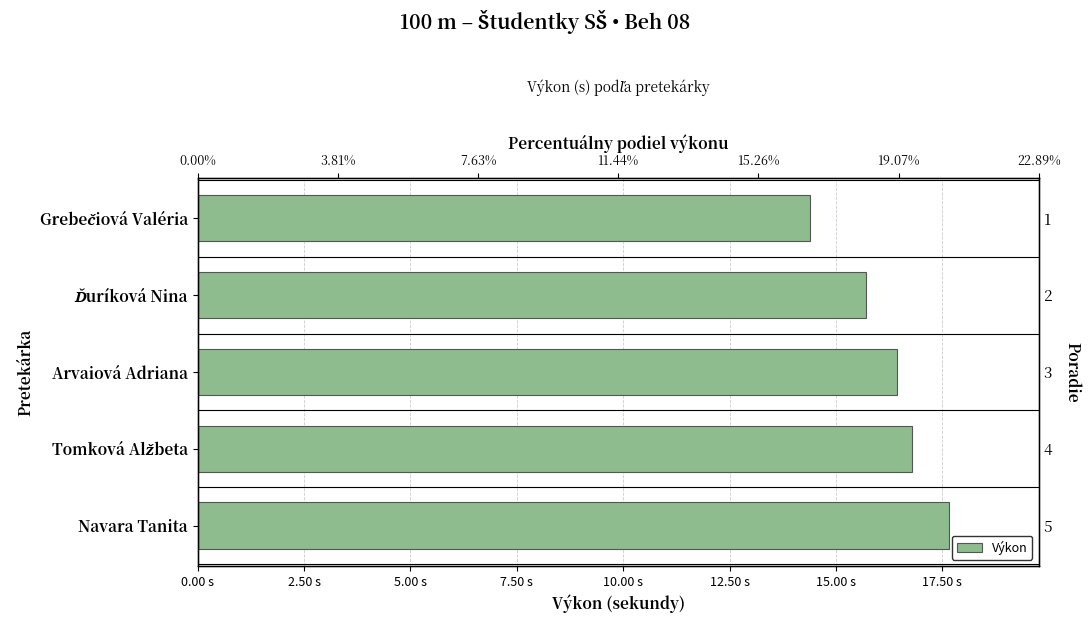

Does the chart contain any negative values?

No